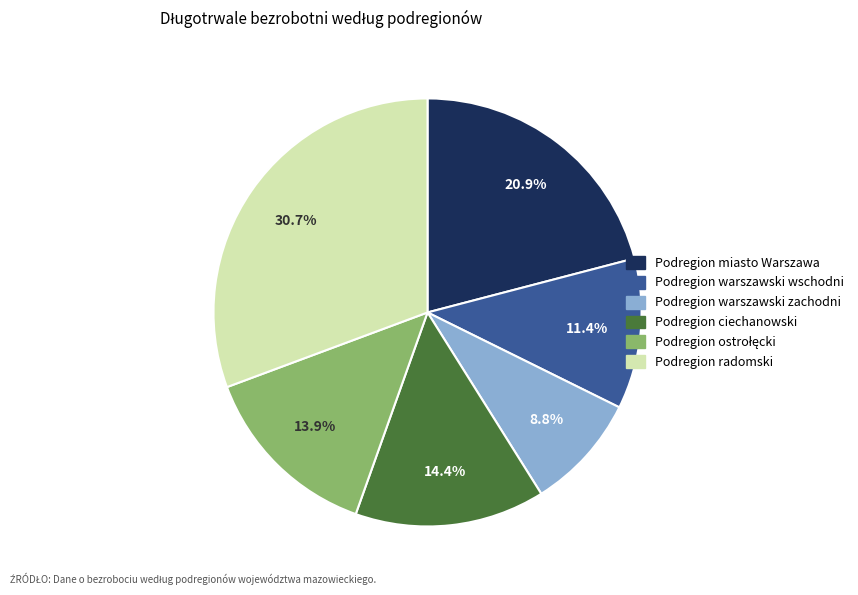

Between Podregion miasto Warszawa and Podregion warszawski wschodni, which is larger?

Podregion miasto Warszawa